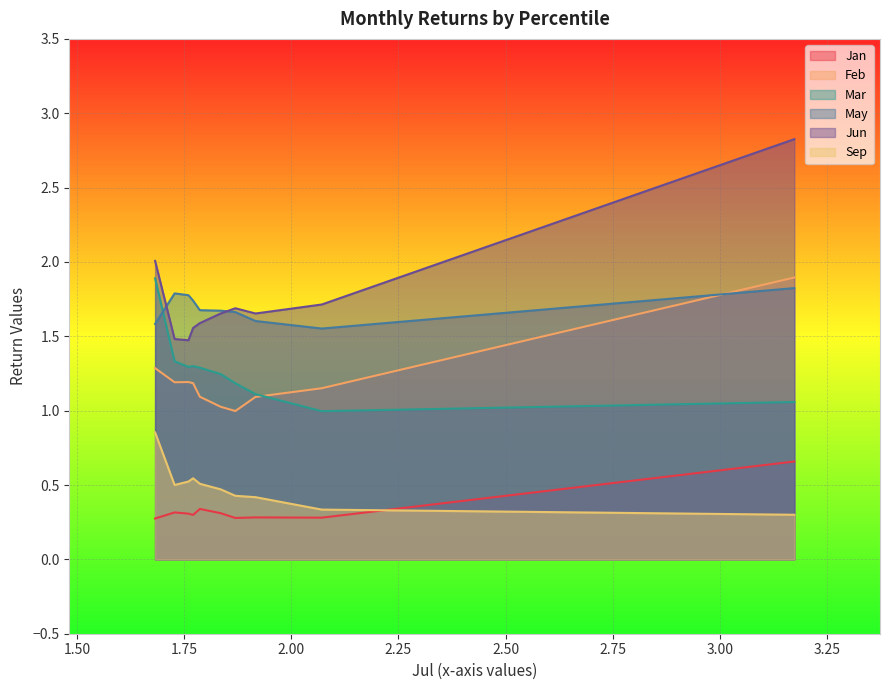

What is the maximum value shown in the chart?

2.8